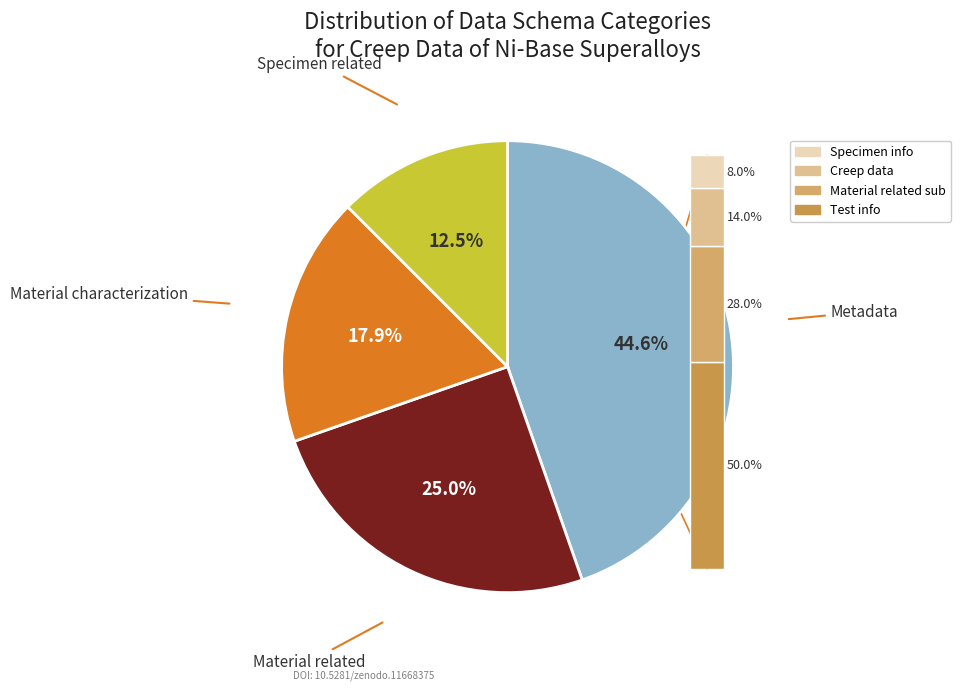

Which has a higher value, Material related or Metadata?

Metadata